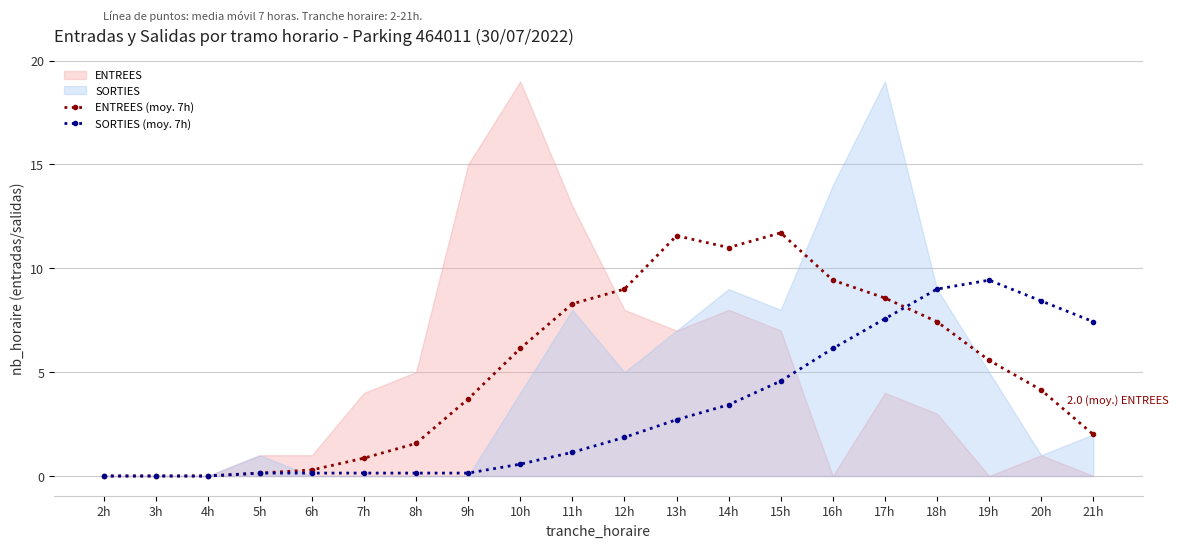

Is the value of SORTIES (moy. 7h) at 20h greater than the value of ENTREES (moy. 7h) at 11h?

Yes